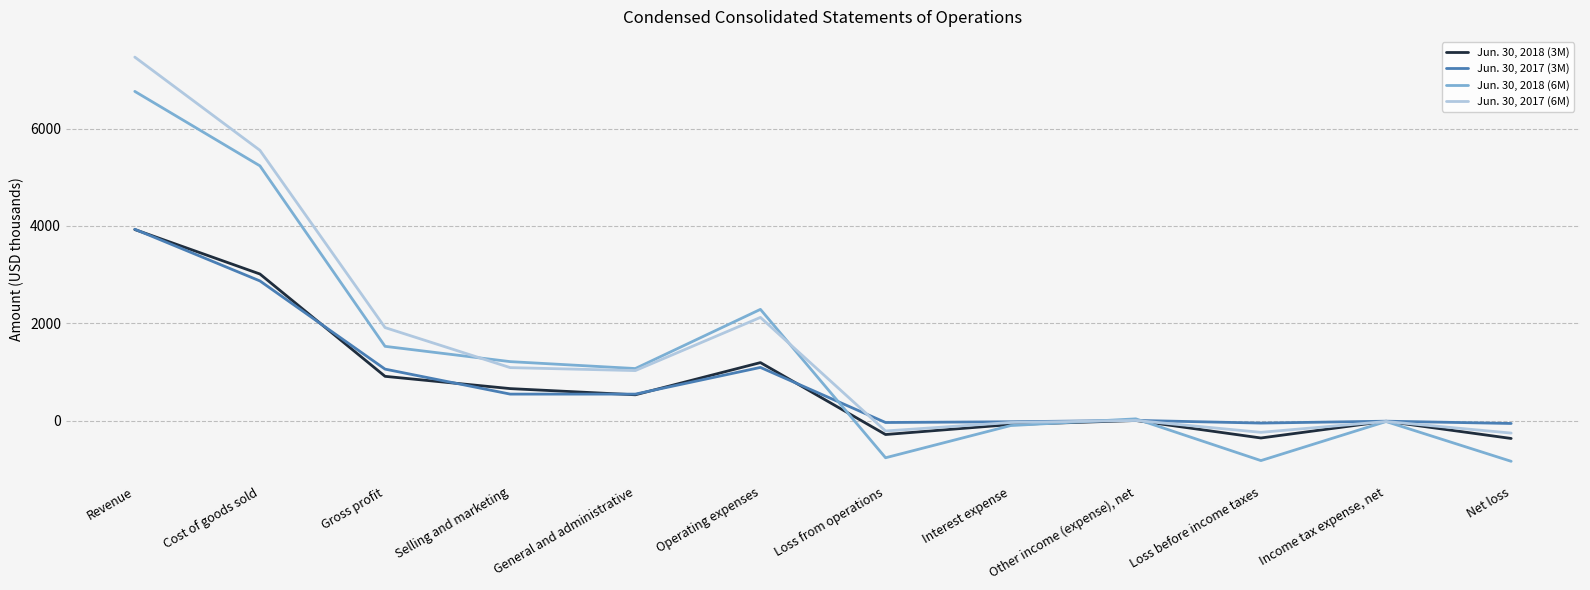

Rank the series at Loss before income taxes from highest to lowest value.

Jun. 30, 2017 (3M), Jun. 30, 2017 (6M), Jun. 30, 2018 (3M), Jun. 30, 2018 (6M)